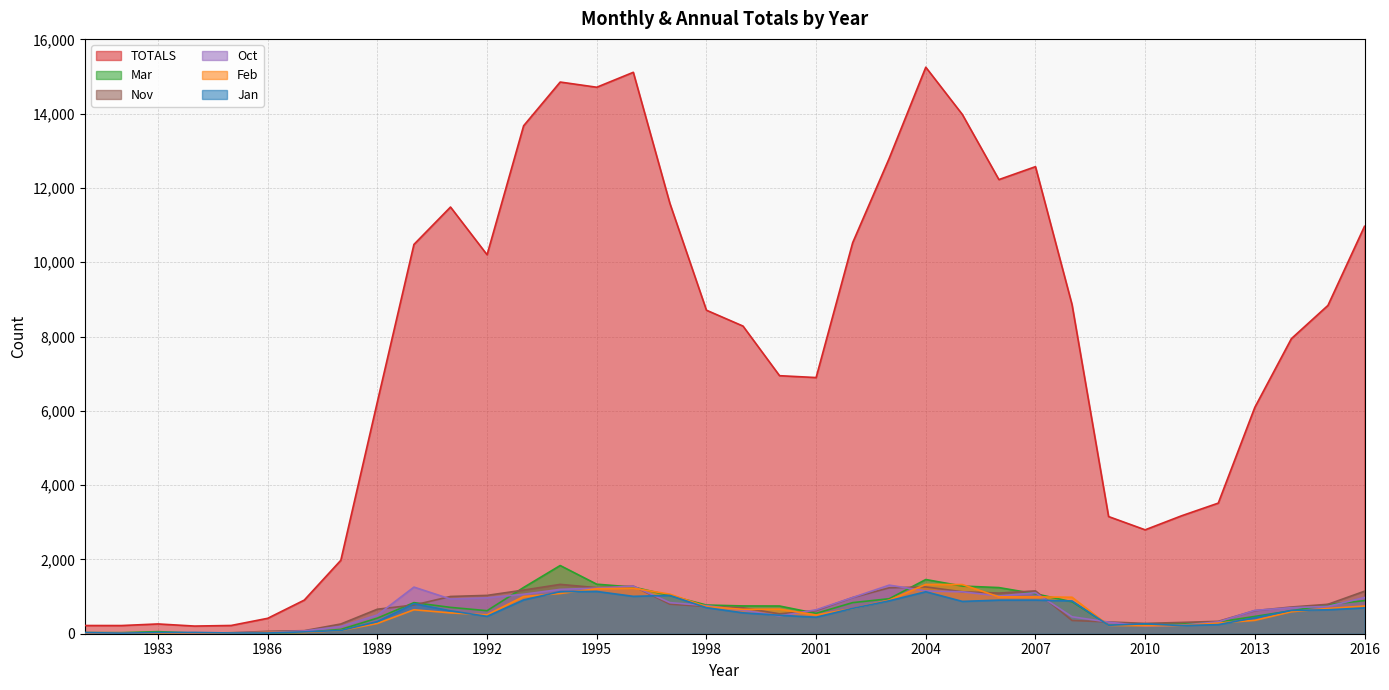

How many data points does each series have?

36